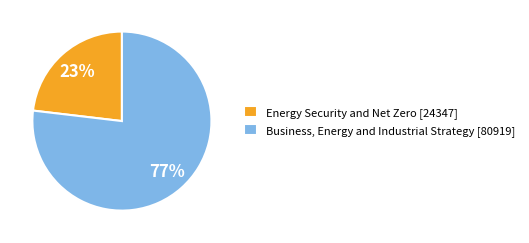

Approximately how many times larger is the value at Energy Security and Net Zero [24347] compared to Business, Energy and Industrial Strategy [80919]?

0.3